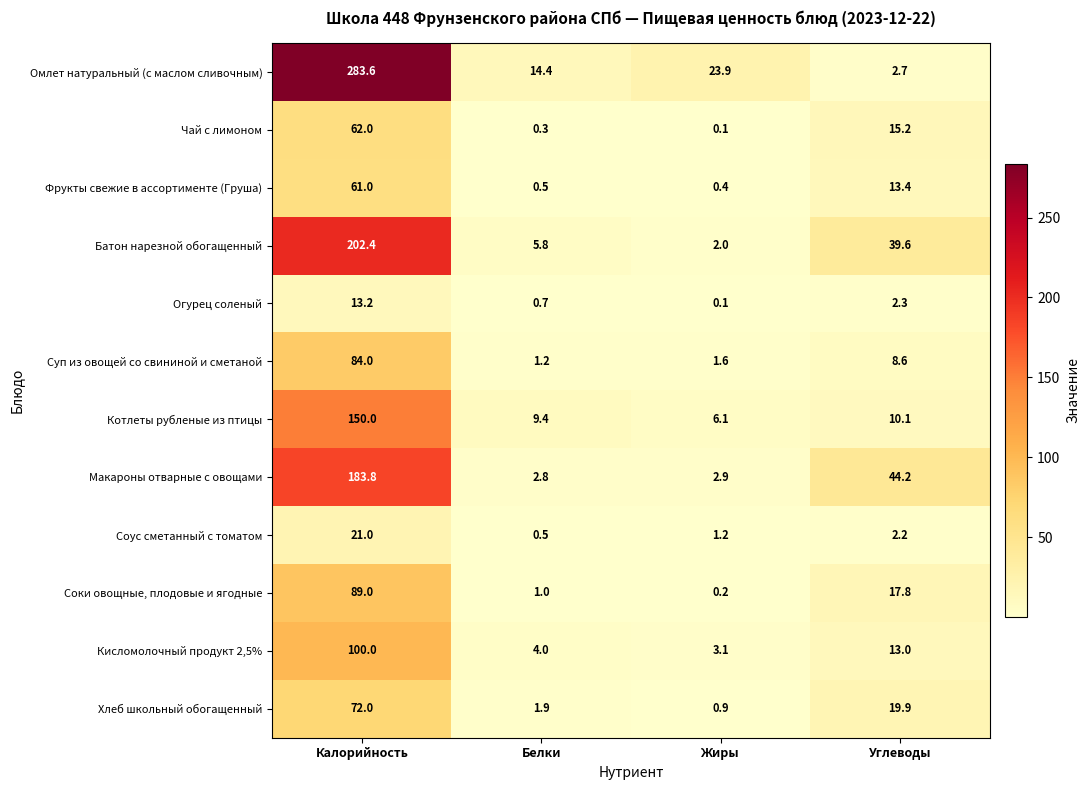

What is the total value across all series at Белки?

42.5